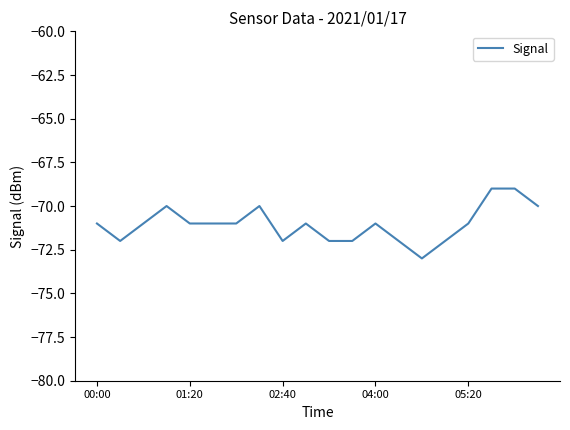

What is the greatest value displayed?

-69